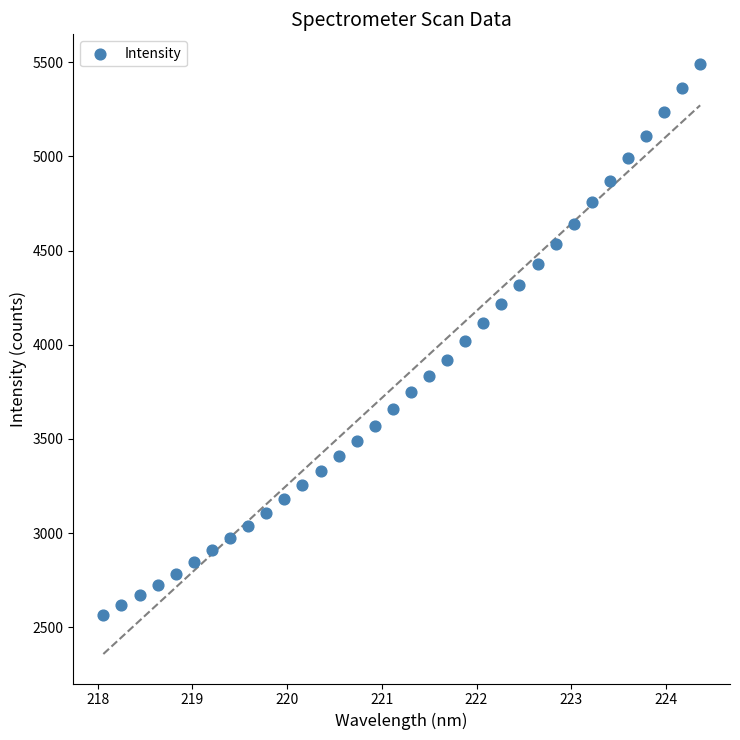

What is the range of Y values (max minus min)?

2928.4